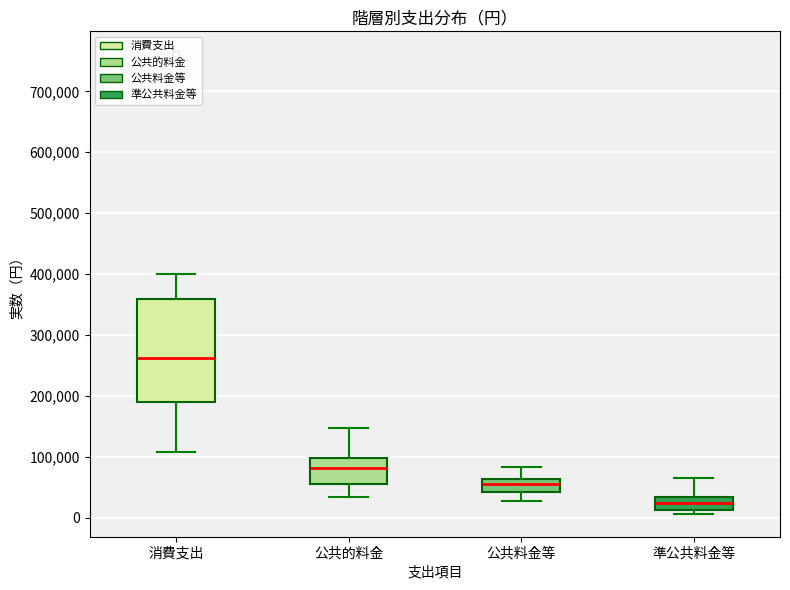

Where does the lower whisker of the box for 公共料金等 end on the y-axis? The values are not printed on the chart, so give them approximately, as read against the axis.

30000